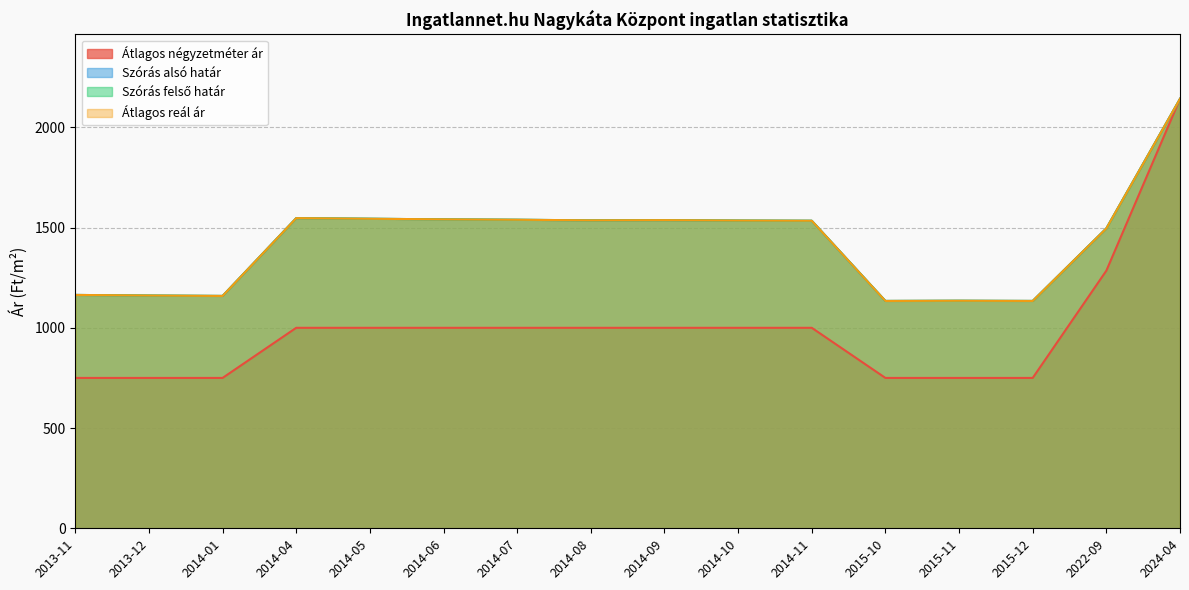

What is the maximum value shown in the chart?

2142